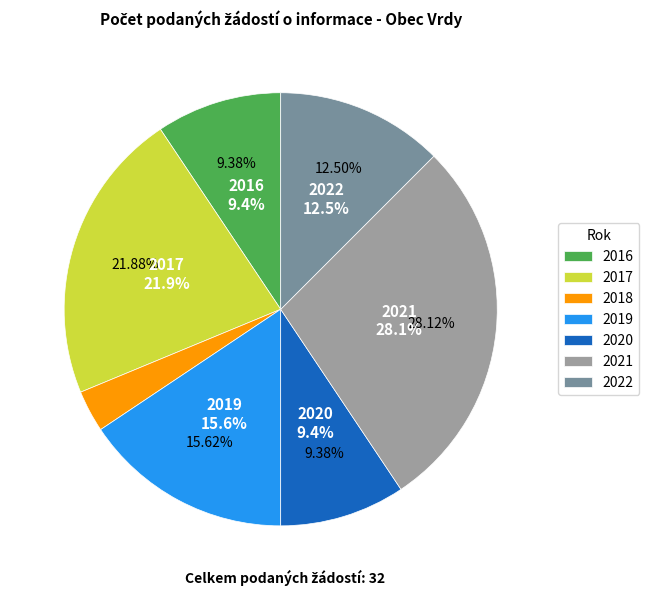

To the nearest percent, what portion does 2017 represent?

22%